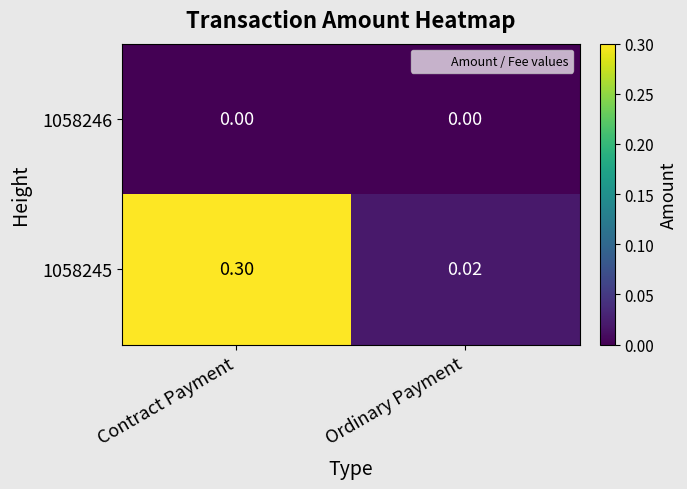

Is the value of 1058245 at Ordinary Payment greater than the value of 1058246 at Ordinary Payment?

Yes